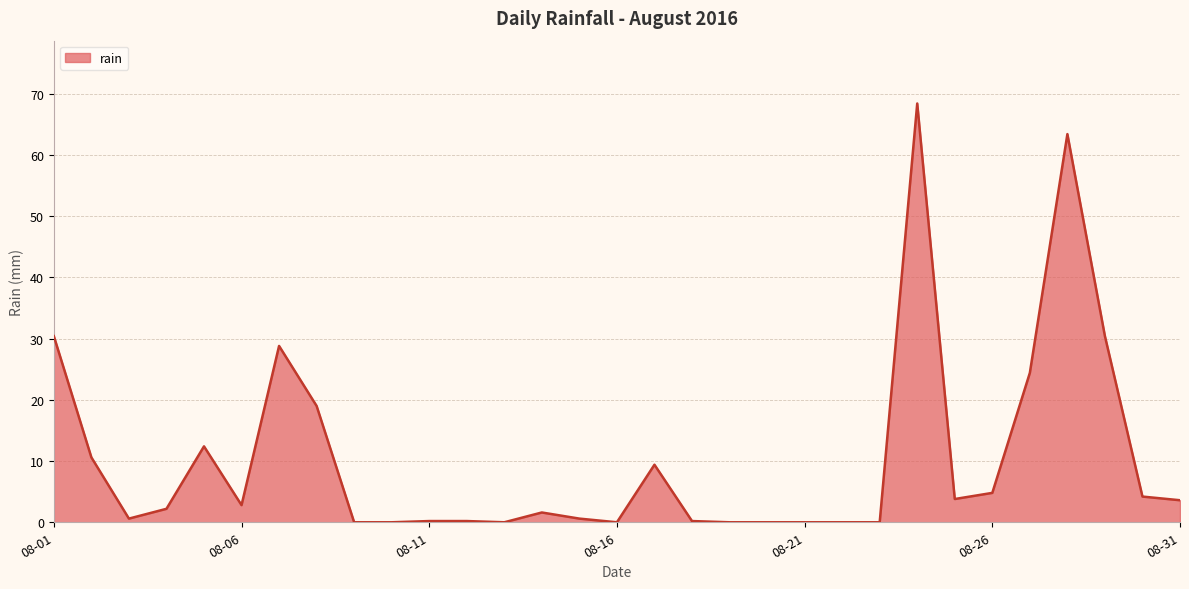

What is the difference between the maximum and minimum values?

68.4